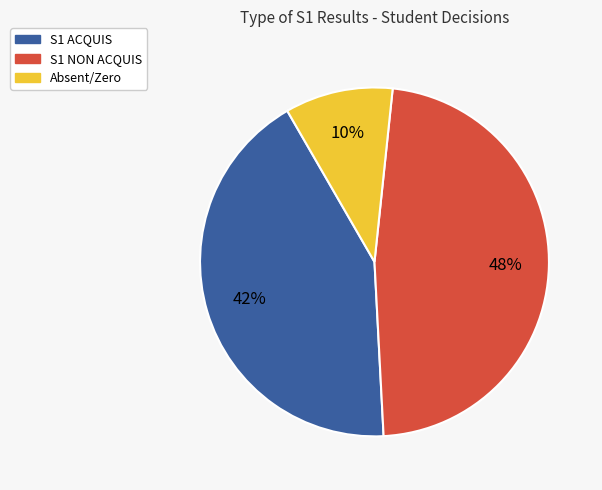

Rank the categories by value from lowest to highest.

Absent/Zero, S1 ACQUIS, S1 NON ACQUIS